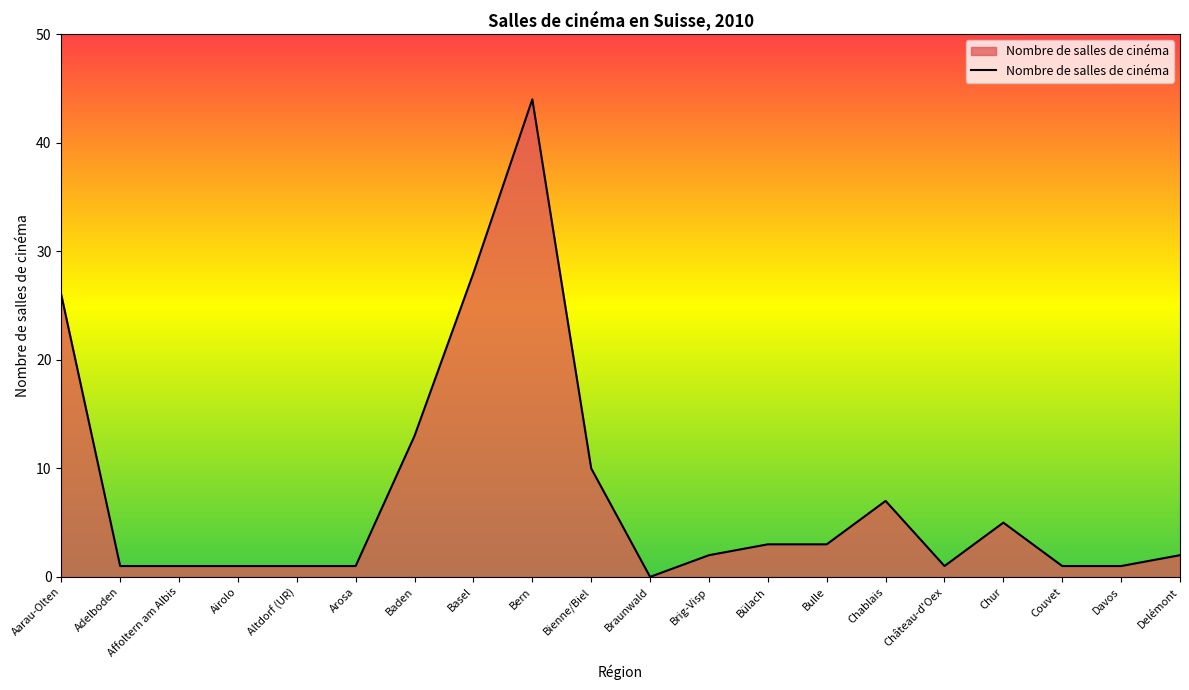

What position from the left is Braunwald?

11